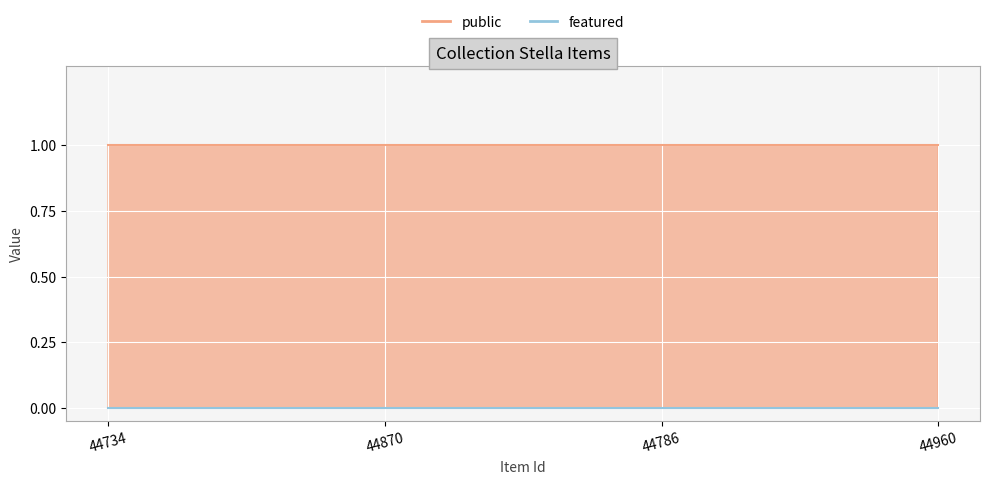

Reading left to right, list all the values displayed in this chart.

public: 1	1	1	1
featured: 0	0	0	0